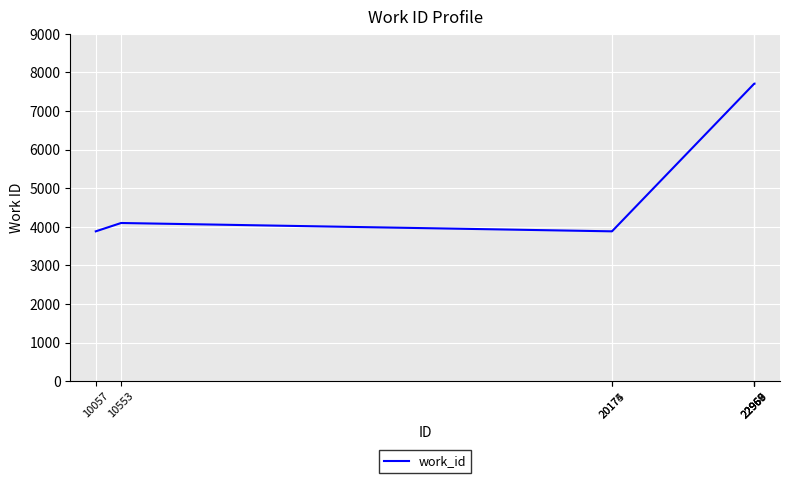

What is the minimum value shown in the chart?

3884